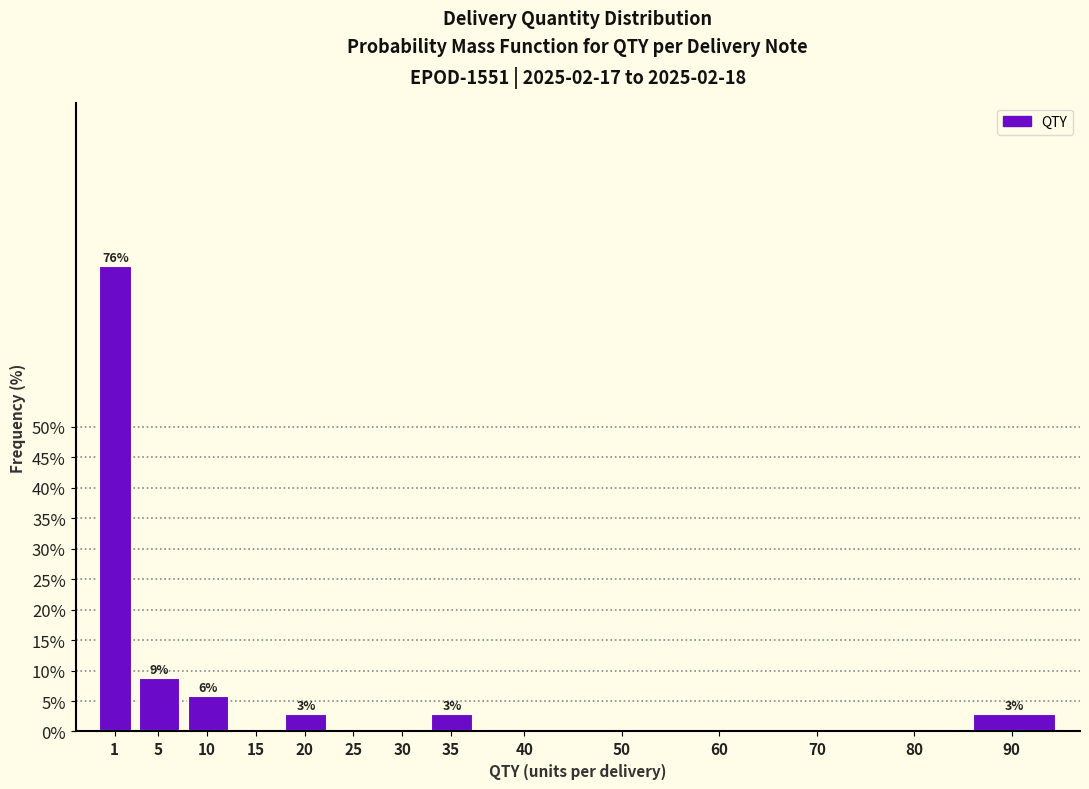

Reading left to right, transcribe all the data shown in this chart.

1=76.5	5=8.8	10=5.9	15=0.0	20=2.9	25=0.0	30=0.0	35=2.9	40=0.0	50=0.0	60=0.0	70=0.0	80=0.0	90=2.9